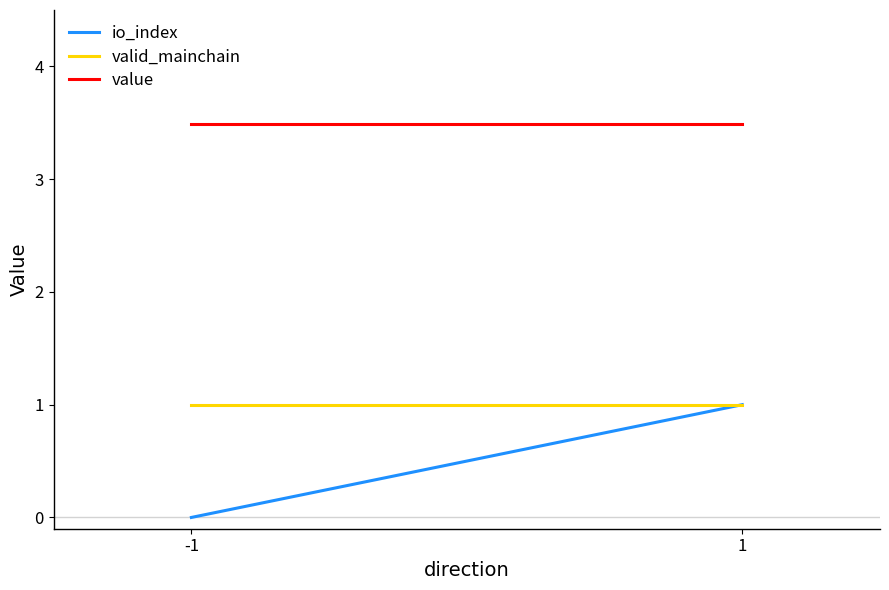

What is the difference between the highest and lowest values at 1?

2.5